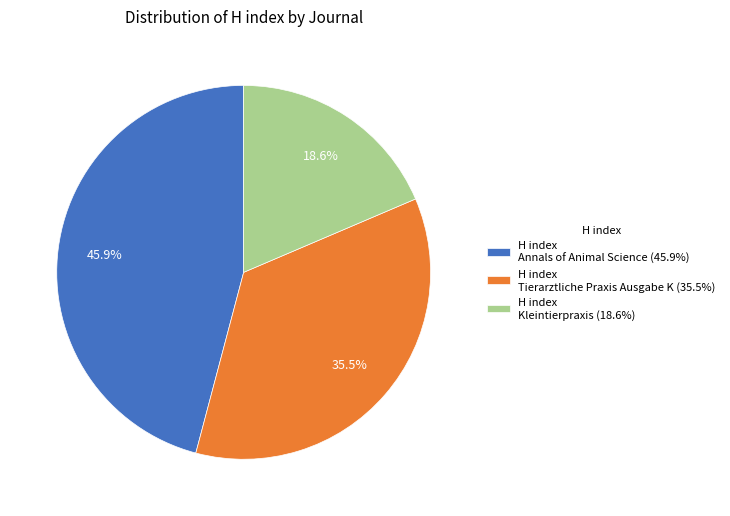

What is the largest slice in the pie chart?

H index Annals of Animal Science (45.9%)